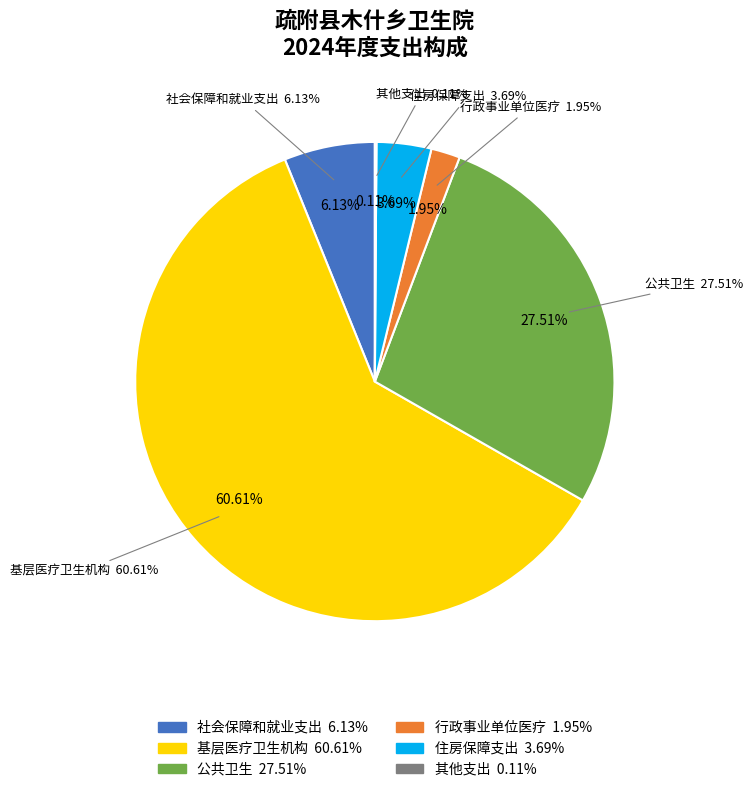

To the nearest percent, what is the difference between the largest and smallest slice percentages?

61%